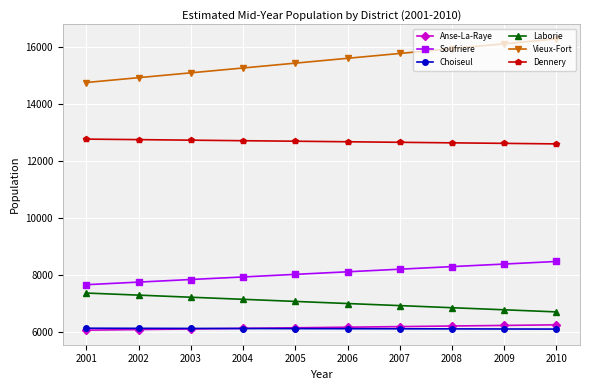

What is the value of the Vieux-Fort point at the 6th from the left?

15604